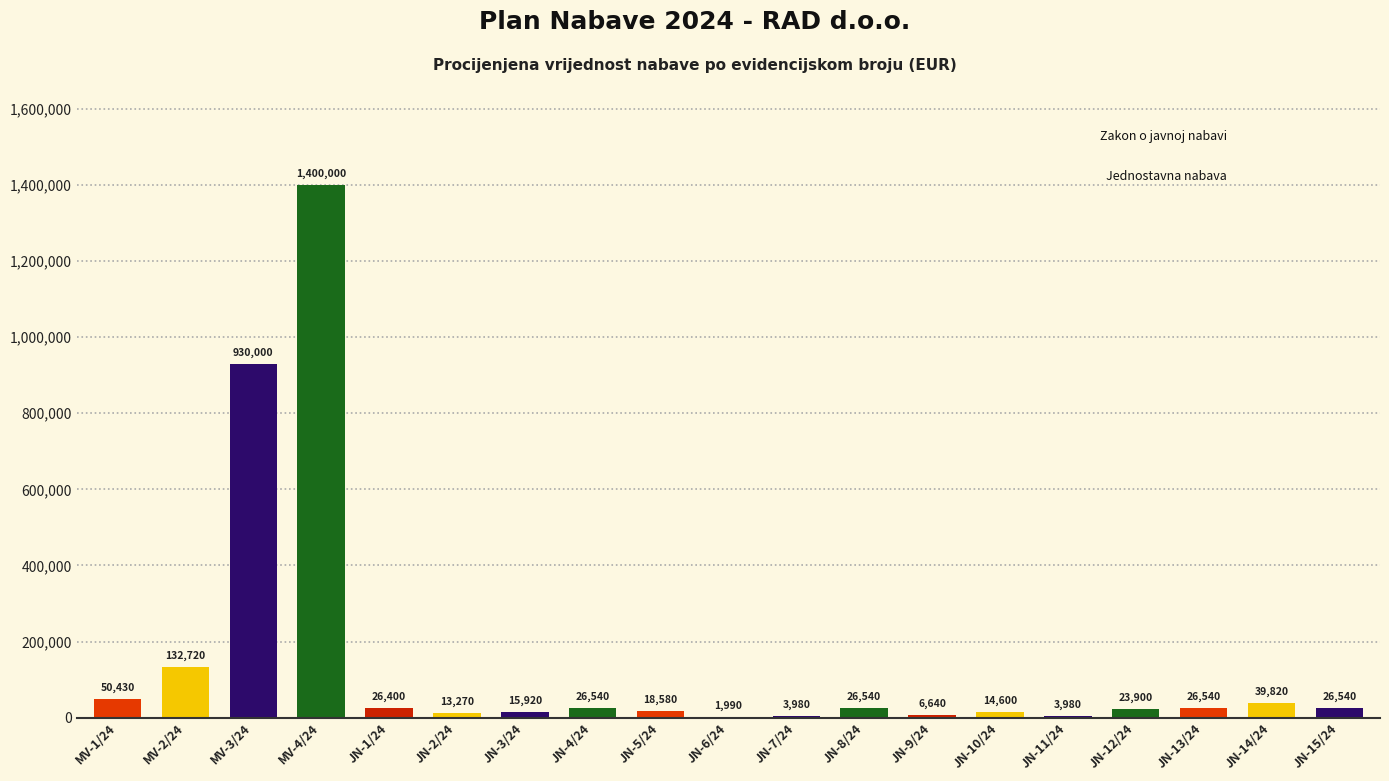

Reading left to right, list all the values displayed in this chart.

MV-1/24=50430	MV-2/24=132720	MV-3/24=930000	MV-4/24=1400000	JN-1/24=26400	JN-2/24=13270	JN-3/24=15920	JN-4/24=26540	JN-5/24=18580	JN-6/24=1990	JN-7/24=3980	JN-8/24=26540	JN-9/24=6640	JN-10/24=14600	JN-11/24=3980	JN-12/24=23900	JN-13/24=26540	JN-14/24=39820	JN-15/24=26540